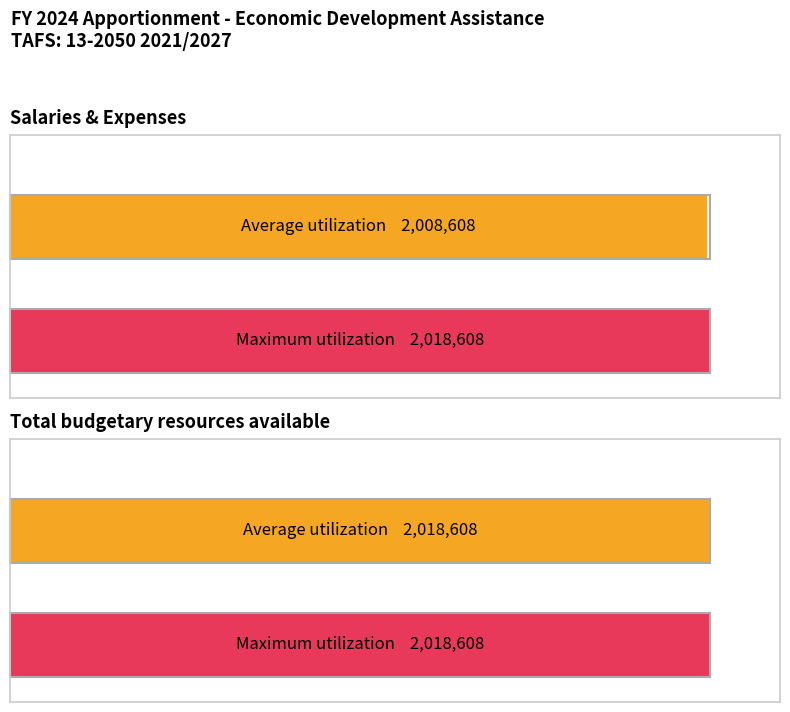

Does the chart contain stacked bars?

No